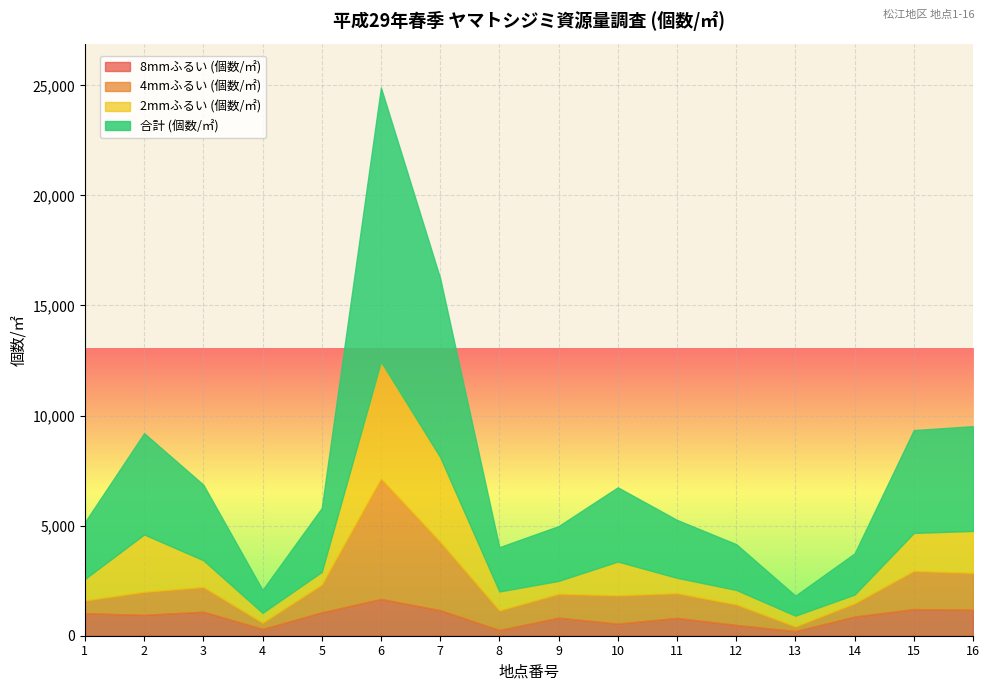

At which category is the sum across all series the highest?

6